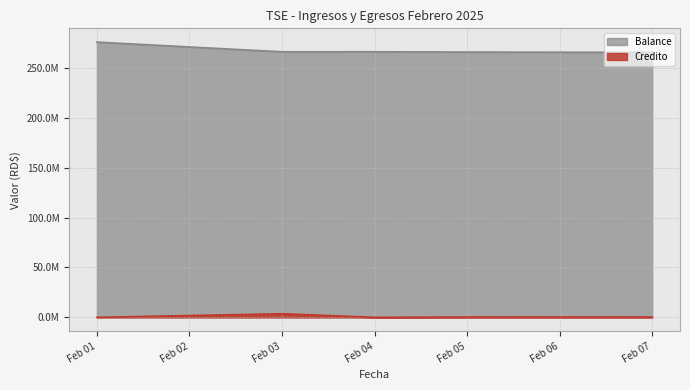

Reading left to right, what are all the values shown in this chart?

Balance: 275895316.8	266172205.2	266196777.9	265901993.9	265594037.6
Credito: 0.0	3631474.2	12780.3	312500.0	307999.3